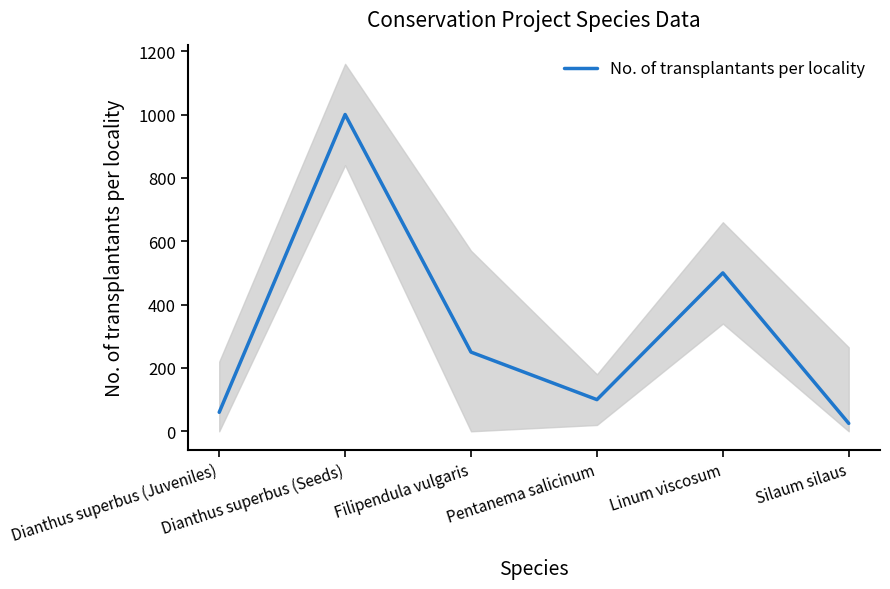

Is it true that the value at Pentanema salicinum is 130?

False